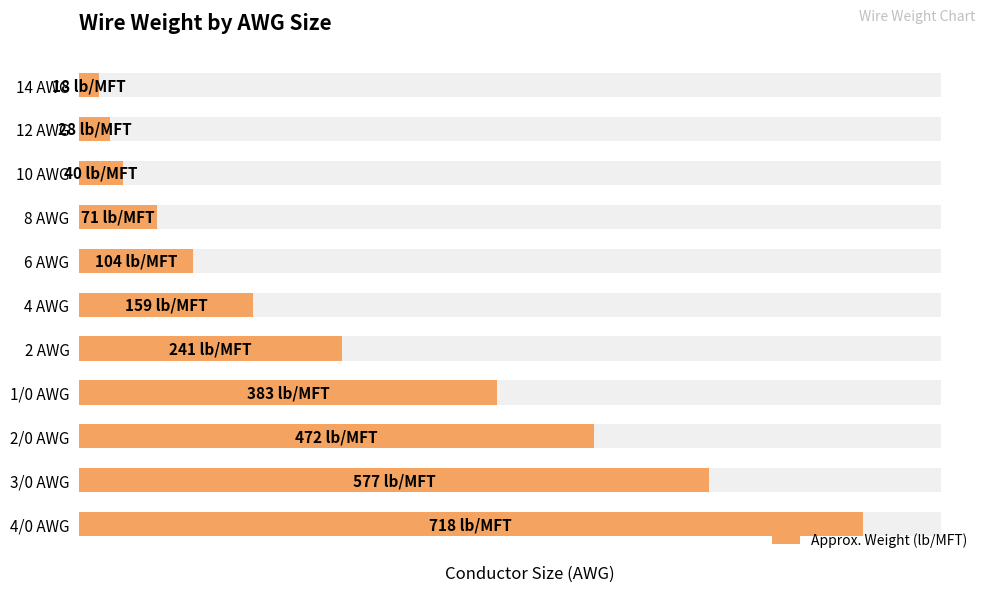

Does the chart contain any negative values?

No